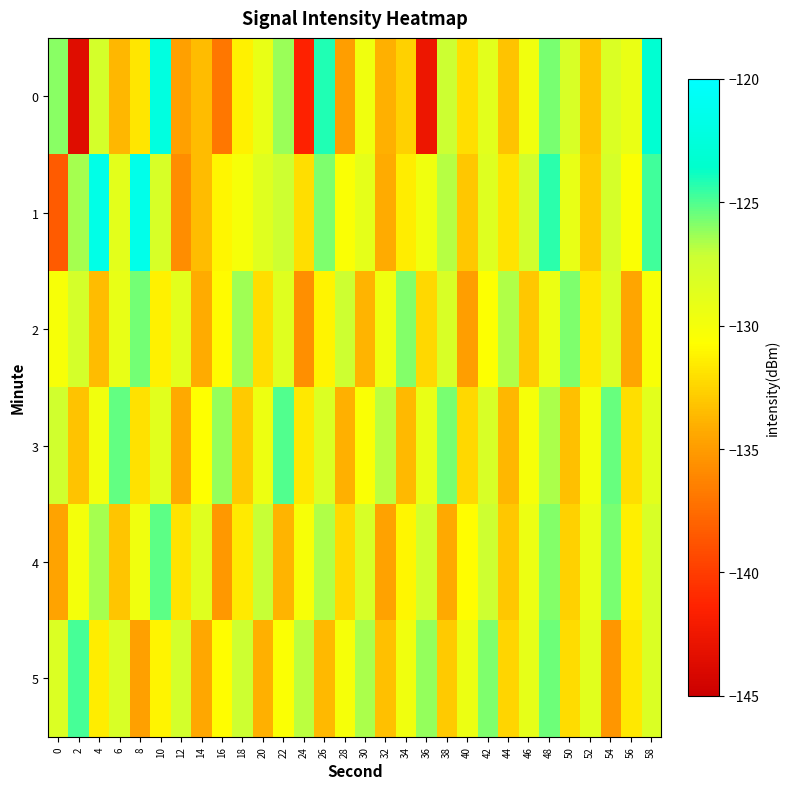

At which category does the chart reach its peak across all series?

8